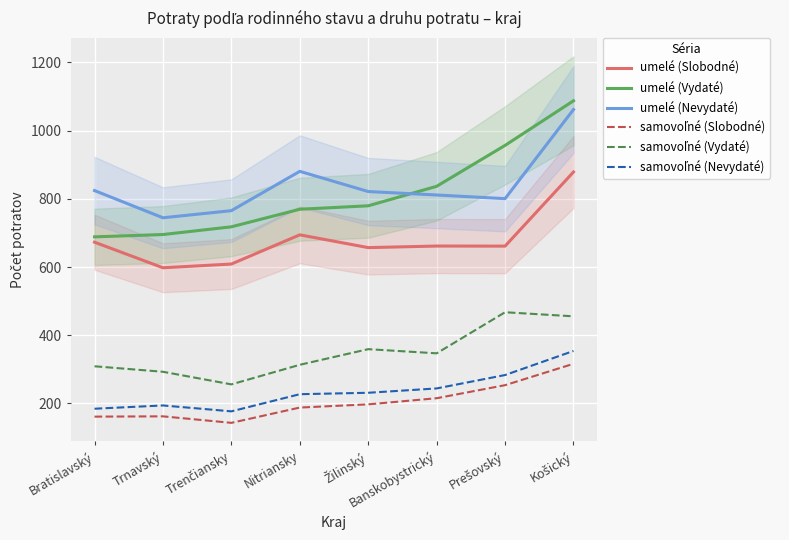

Which series has the largest total across all categories?

umelé (Nevydaté)